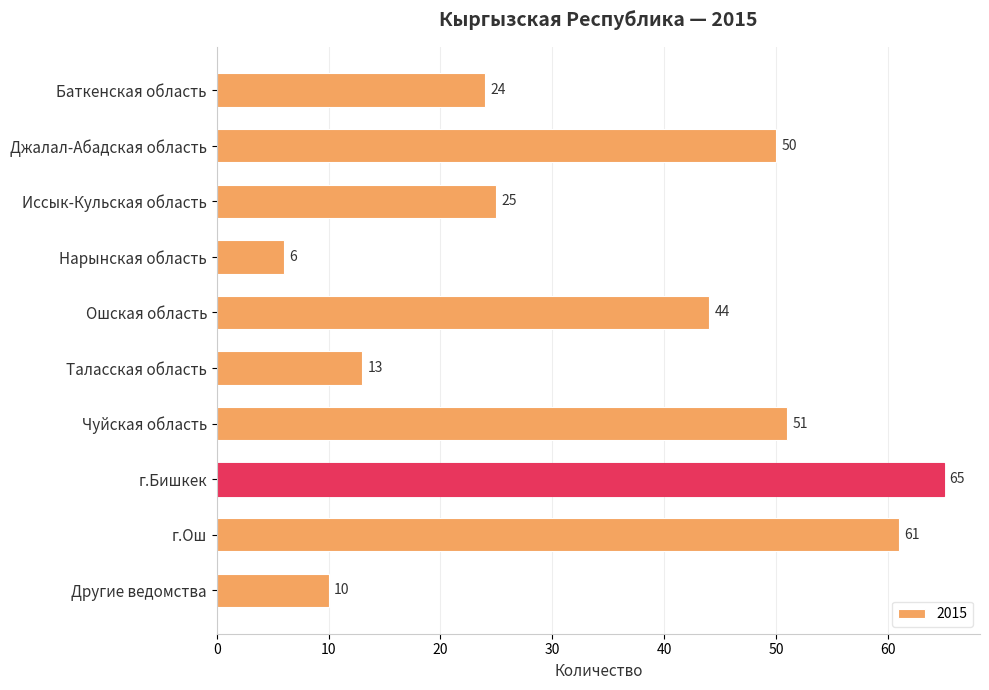

Which has a higher value, Джалал-Абадская область or Таласская область?

Джалал-Абадская область